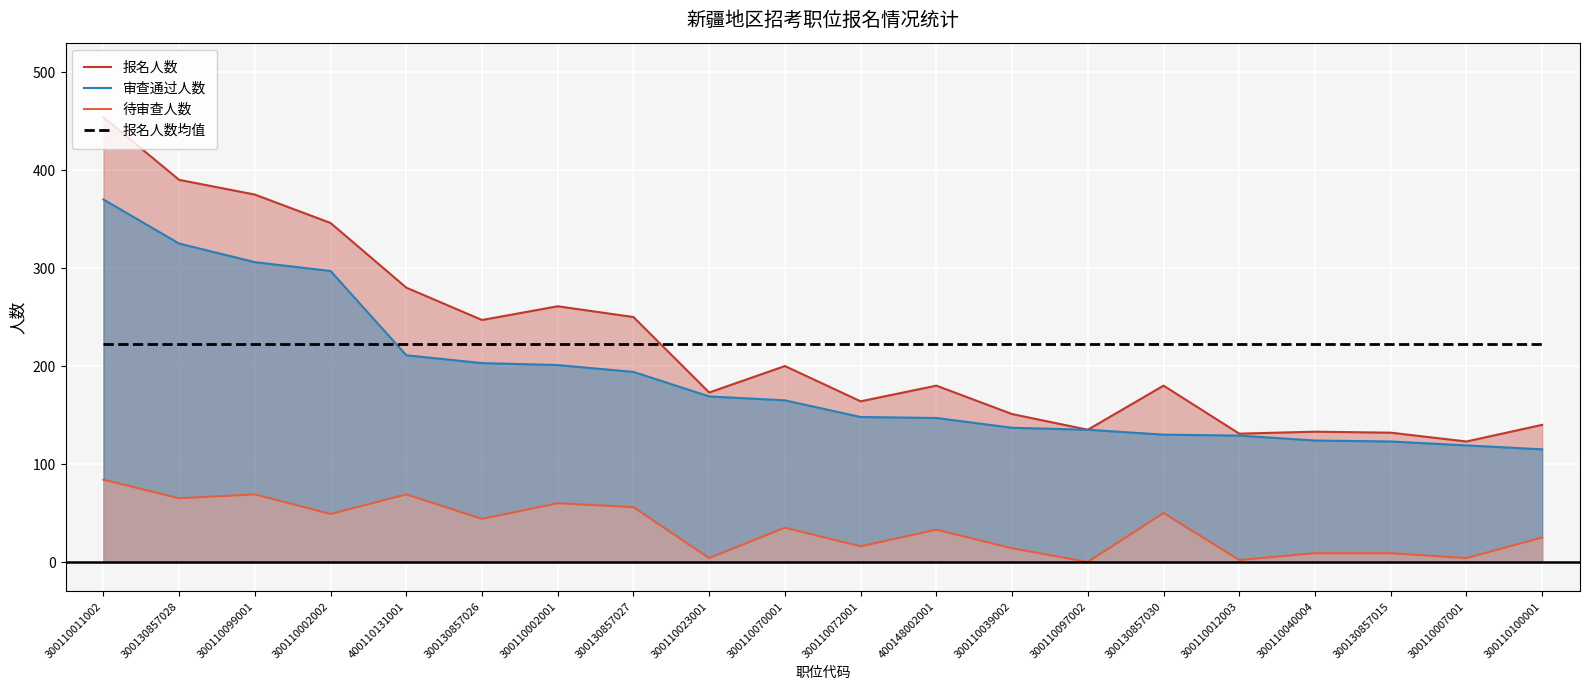

What position from the left is 300110002001?

7